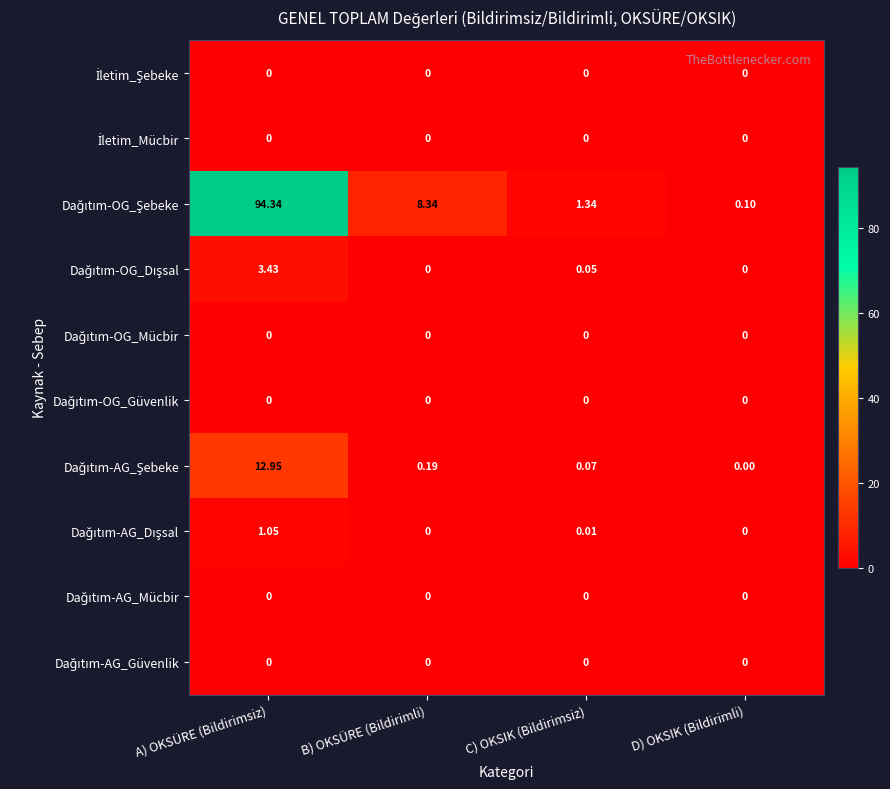

At which category does the chart reach its peak across all series?

A) OKSÜRE (Bildirimsiz)